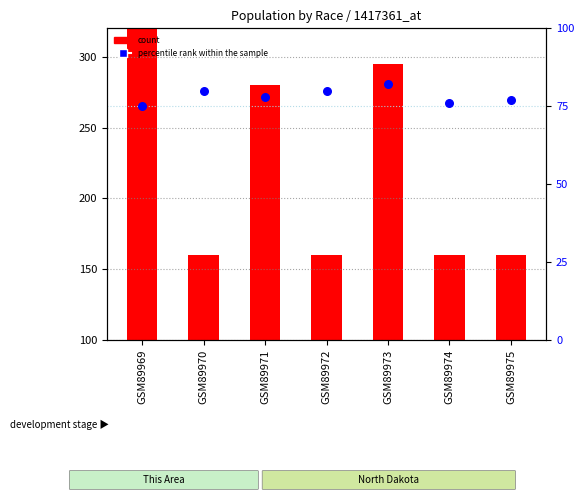

Which series has the largest total across all categories?

count